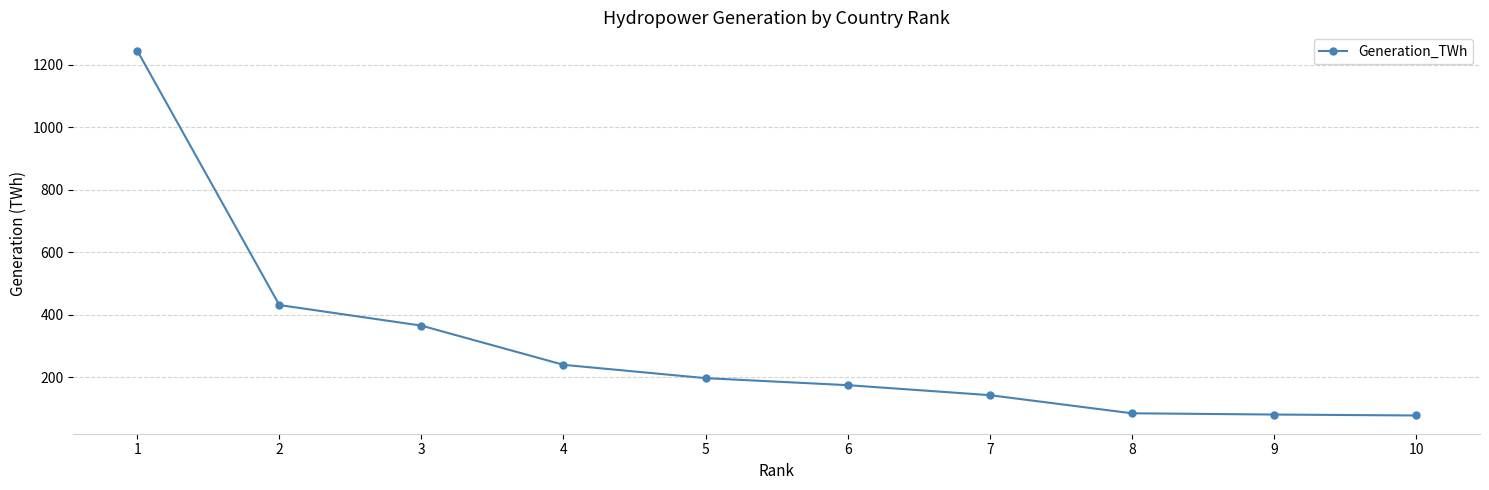

What is the difference between the maximum and minimum values?

1167.2